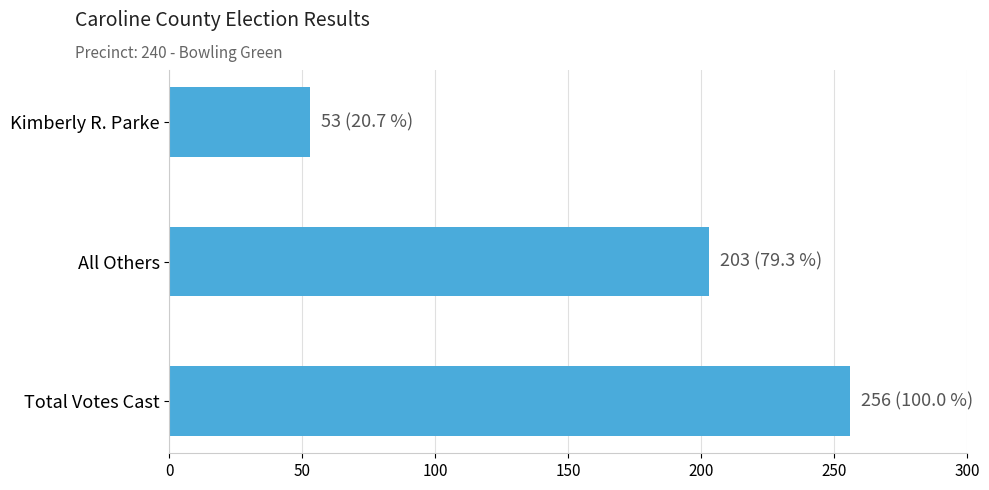

How many categories are shown in the chart?

3